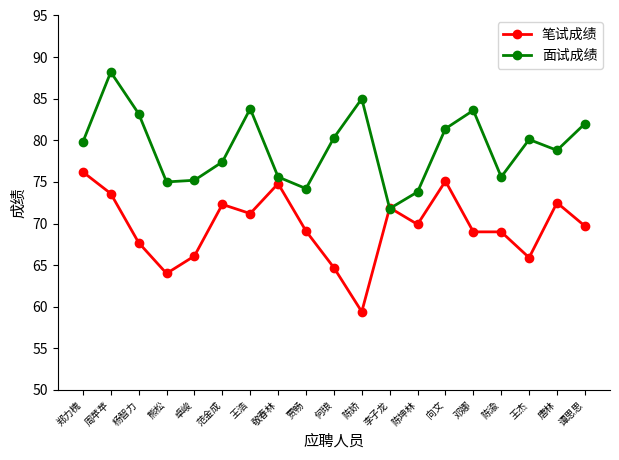

At which label does 笔试成绩 first exceed 69?

郑力槐